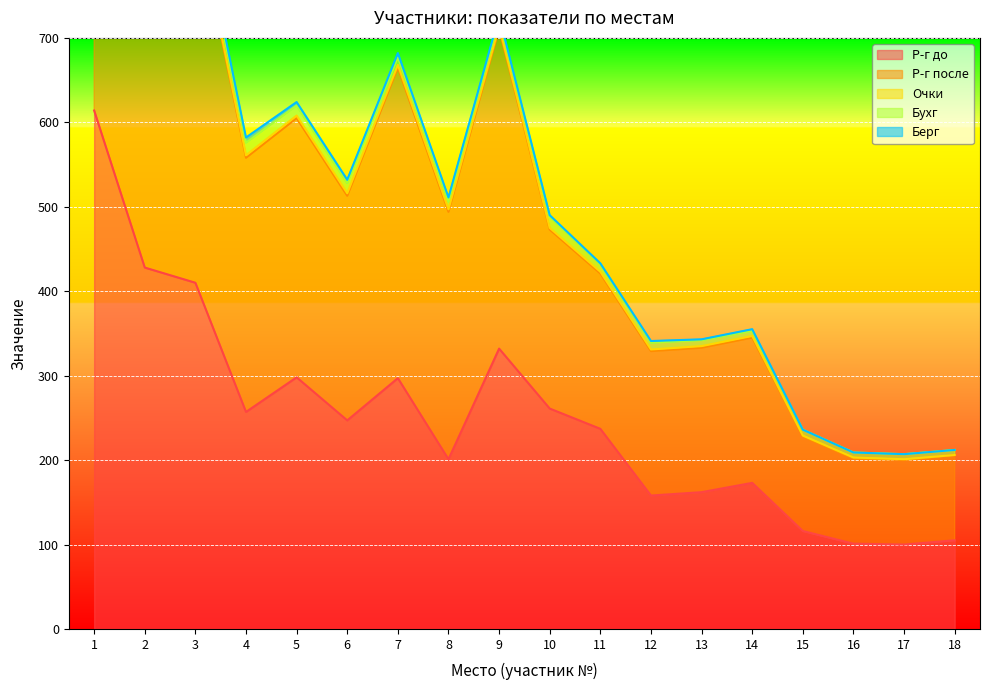

At which label does Р-г после reach its minimum?

17